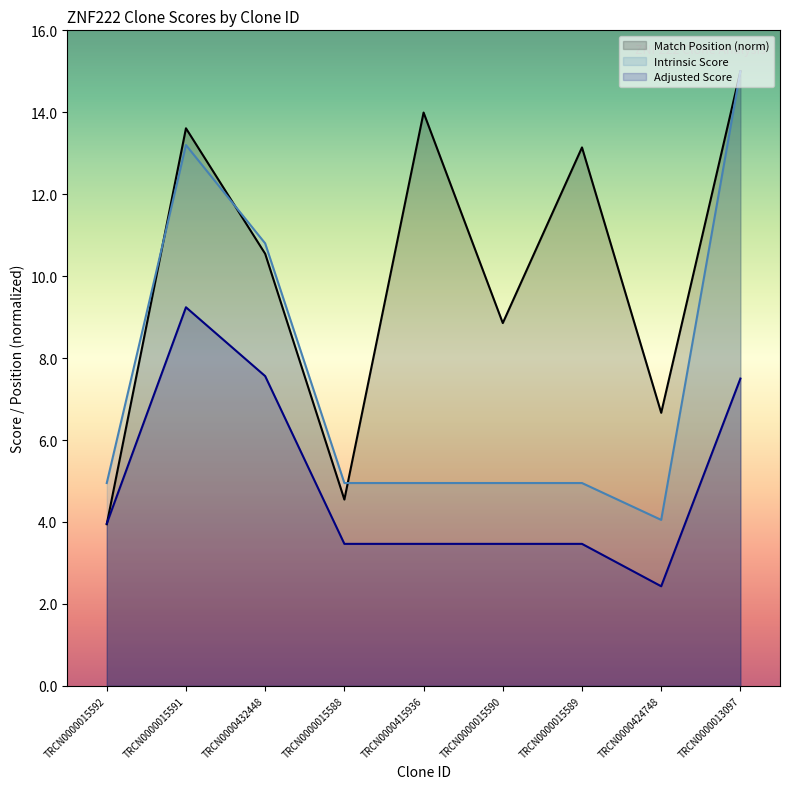

What is the value of the Intrinsic Score point at the 1st from the left?

5.0